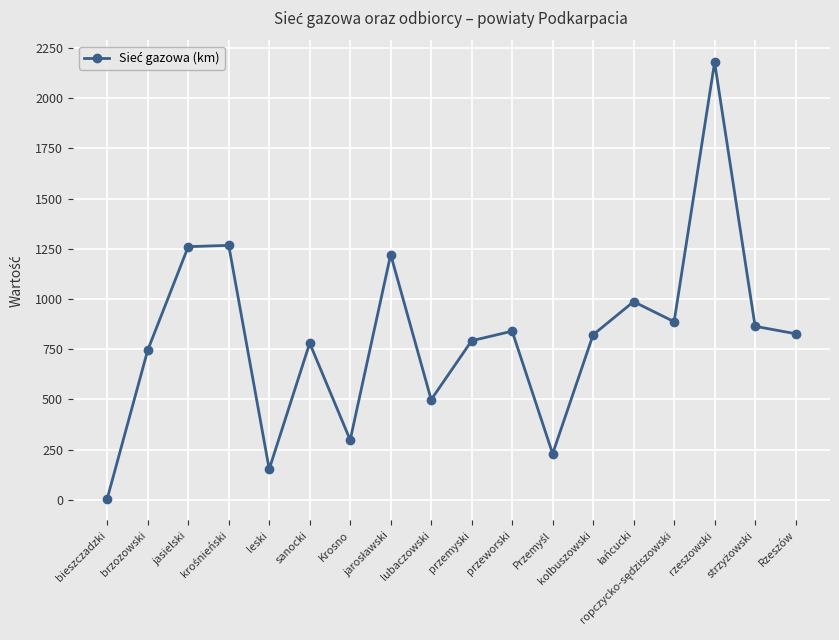

How many points are higher than both their immediate neighbors (excluding endpoints)?

6